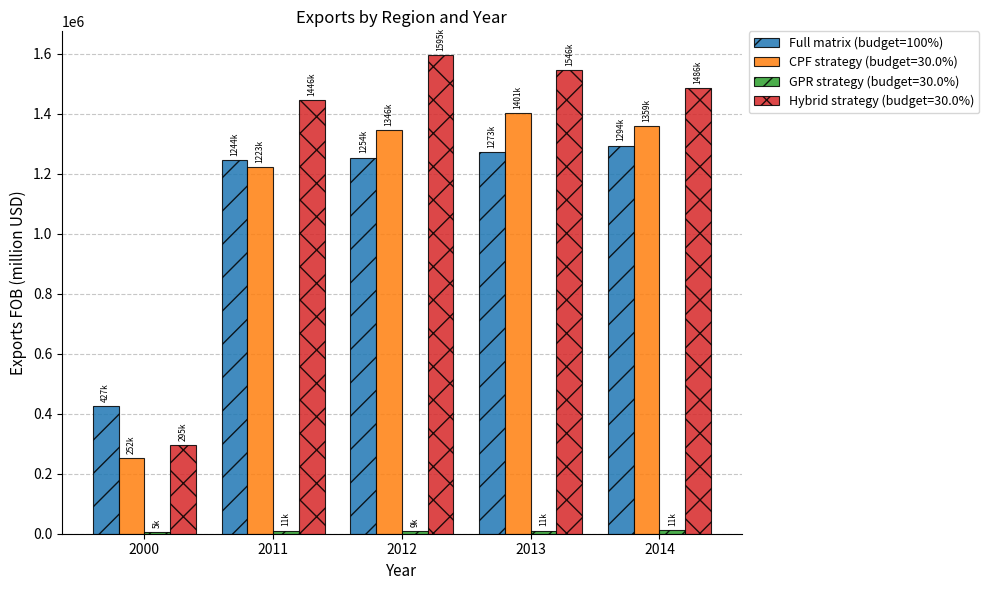

What is the sum of all CPF strategy (budget=30.0%) values?

5580066.2